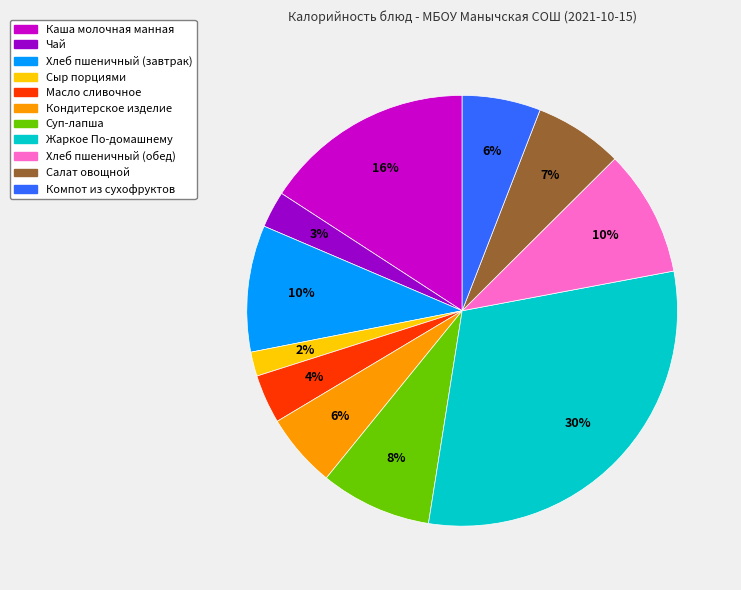

Which slice is the smallest?

Сыр порциями